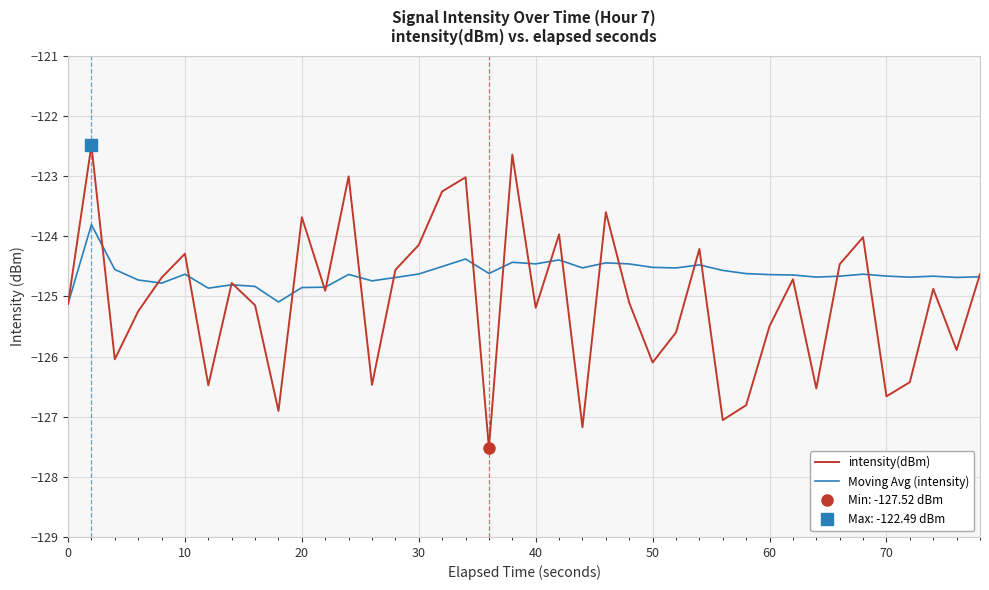

The value of Moving Avg (intensity) at 20 is -74.1. True or false?

False